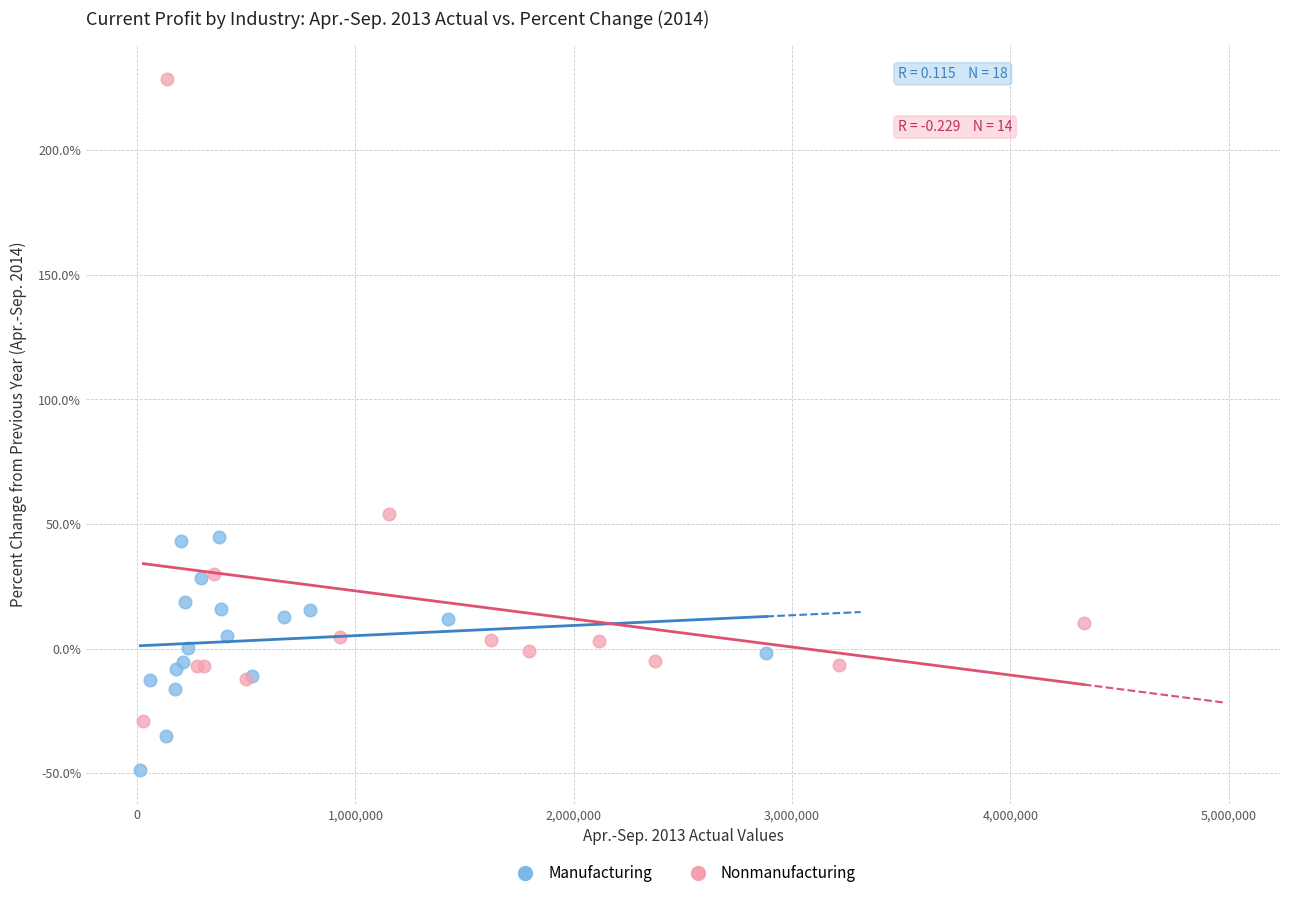

Which series reaches the maximum Y coordinate?

Nonmanufacturing